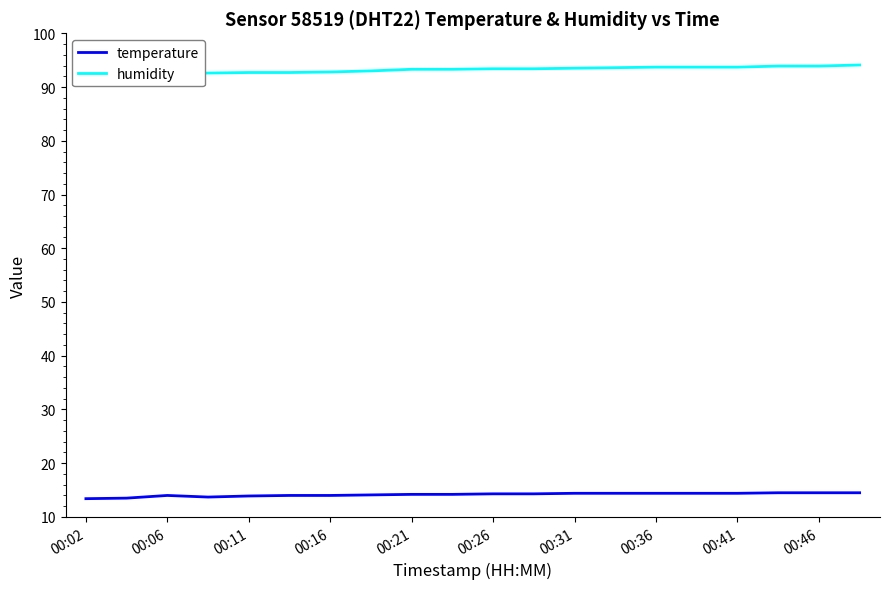

Is it true that temperature equals 14.0 at 00:06?

True